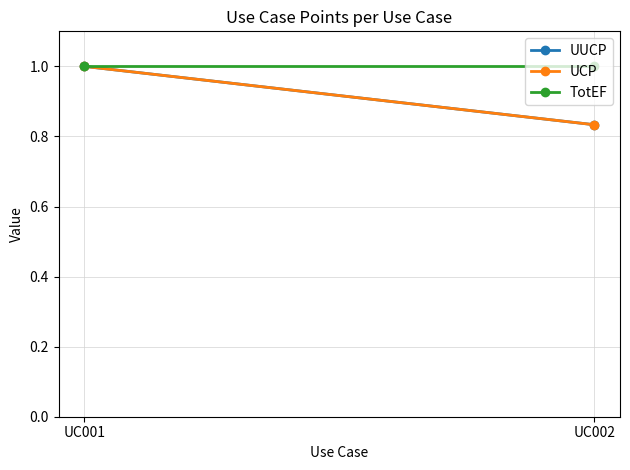

What is the difference between the UUCP values at UC002 and UC001?

0.2